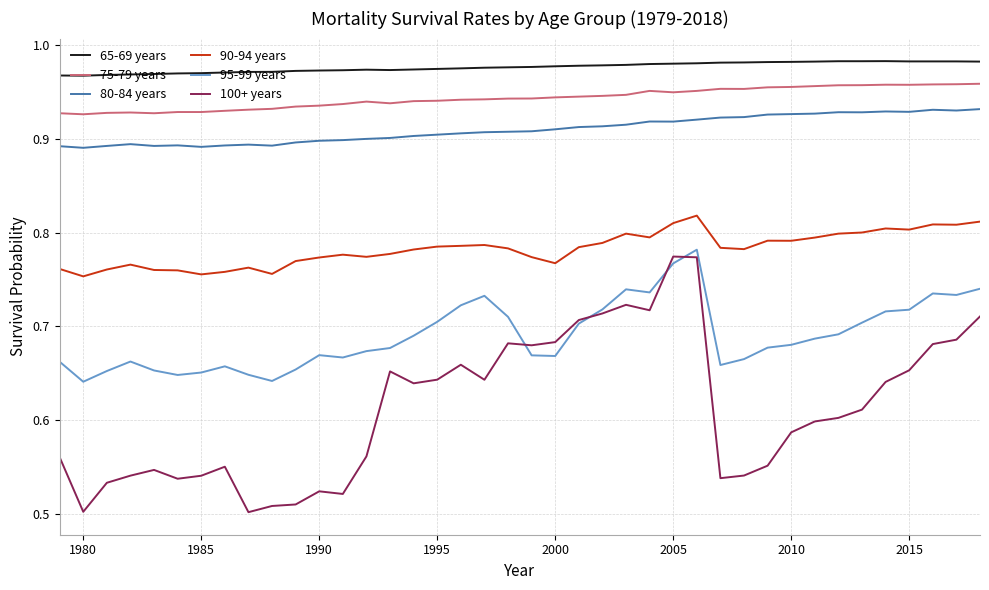

What are all the series names shown in the legend?

65-69 years, 75-79 years, 80-84 years, 90-94 years, 95-99 years, 100+ years